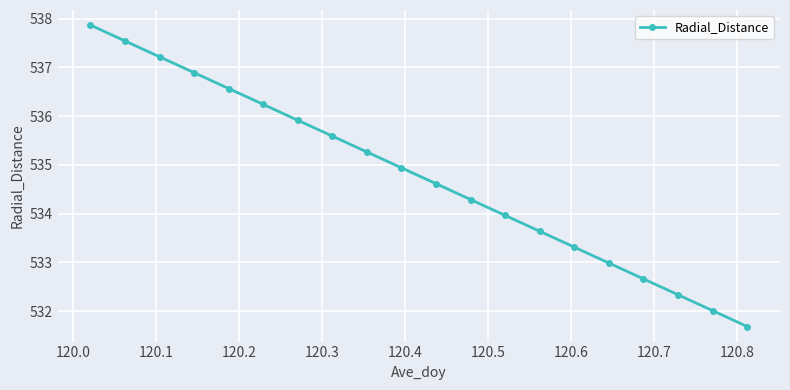

What is the value of the 6th point from the left?

536.2